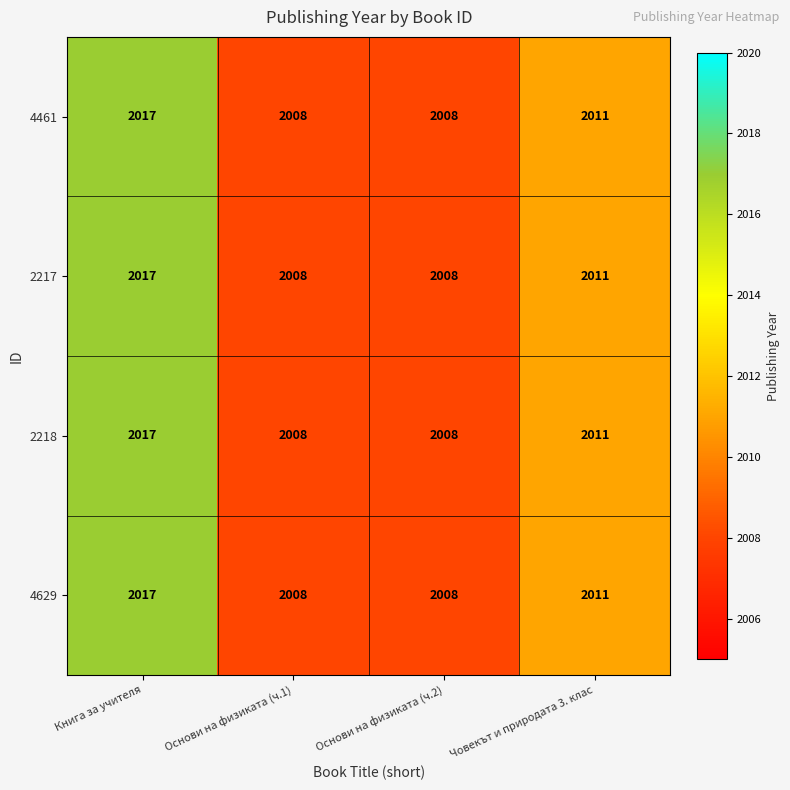

At which category is the sum across all series the highest?

Книга за учителя